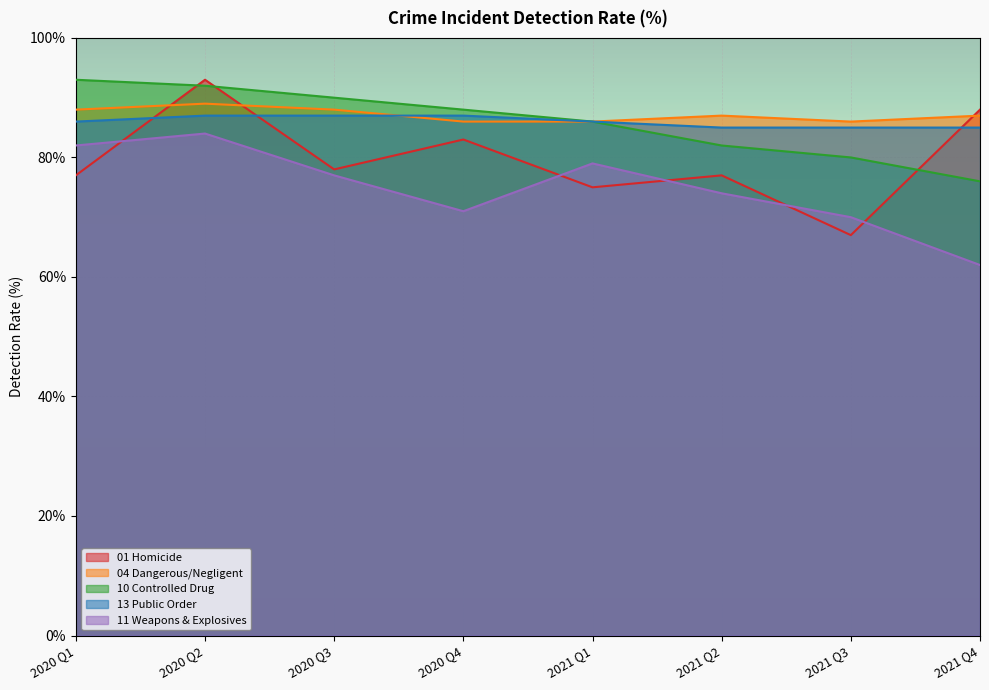

What is the minimum value for 10 Controlled Drug?

76